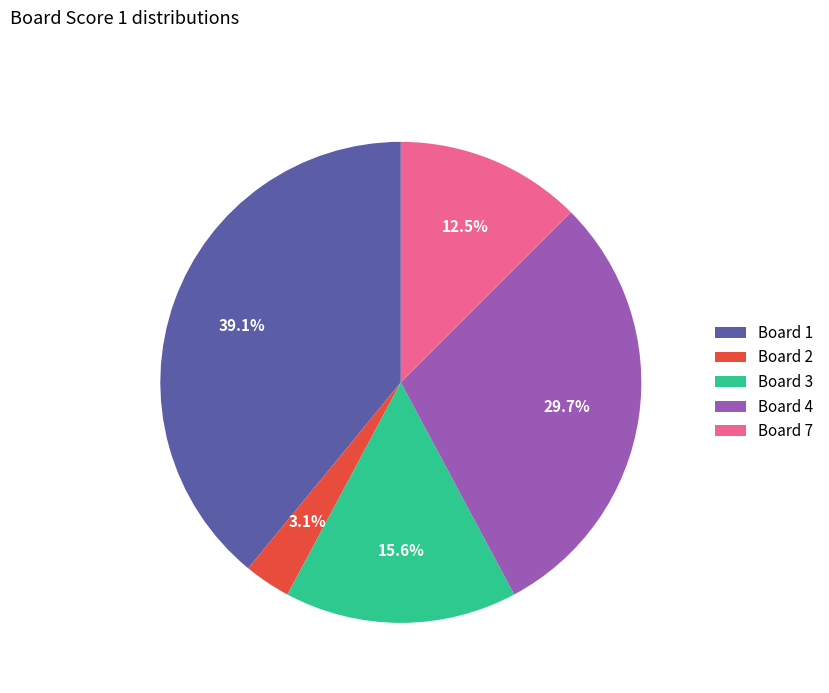

Rank the categories by value from lowest to highest.

Board 2, Board 7, Board 3, Board 4, Board 1